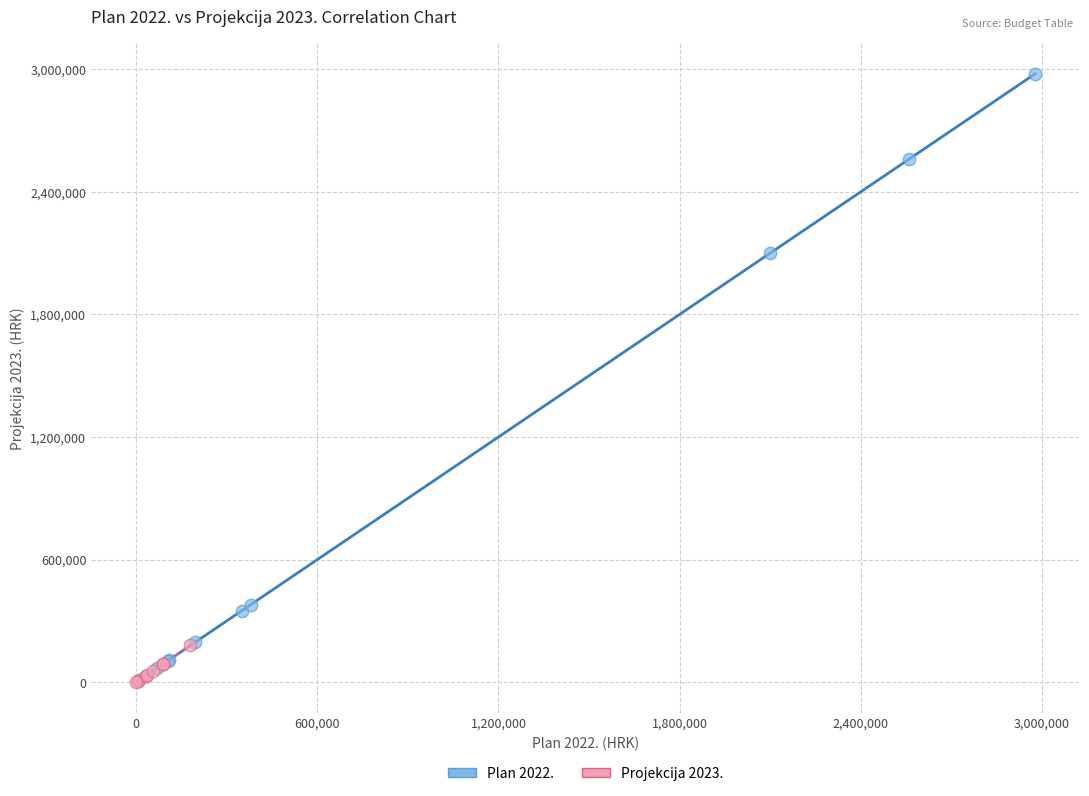

Which series reaches the maximum Y coordinate?

Plan 2022.